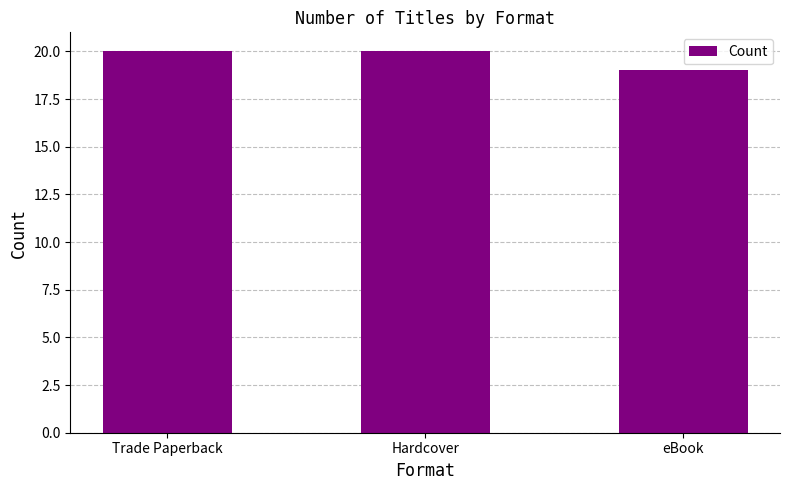

What is the maximum value shown in the chart?

20